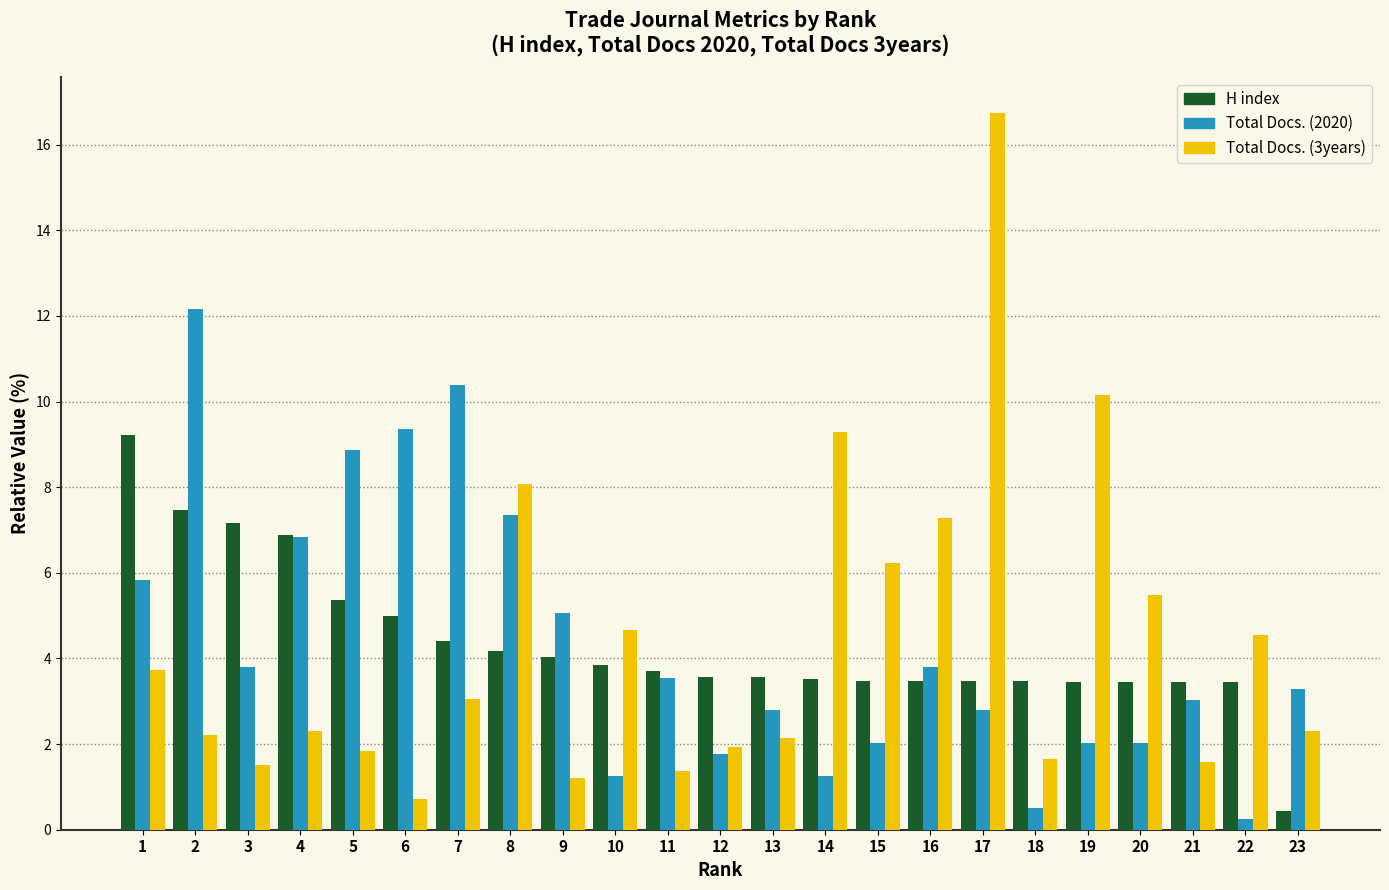

What is the spread (max minus min) of values at 14?

8.0